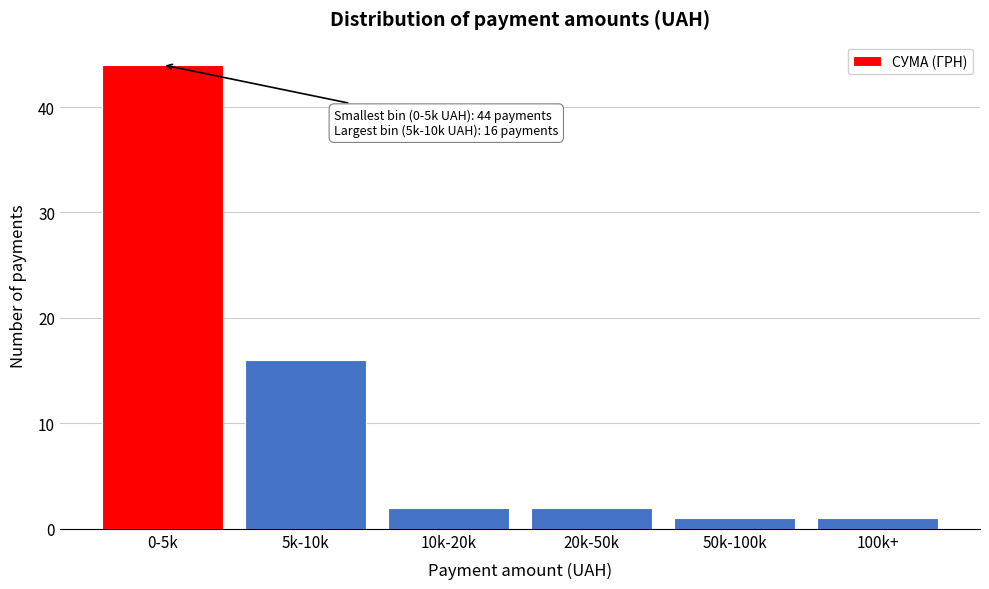

Reading left to right, list all the values displayed in this chart.

0-5k=44	5k-10k=16	10k-20k=2	20k-50k=2	50k-100k=1	100k+=1